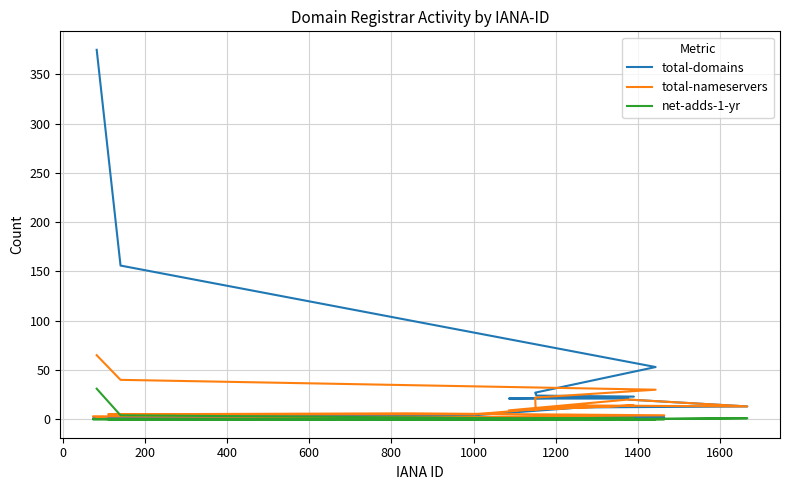

What is the difference between the maximum and minimum values in the total-domains series?

375